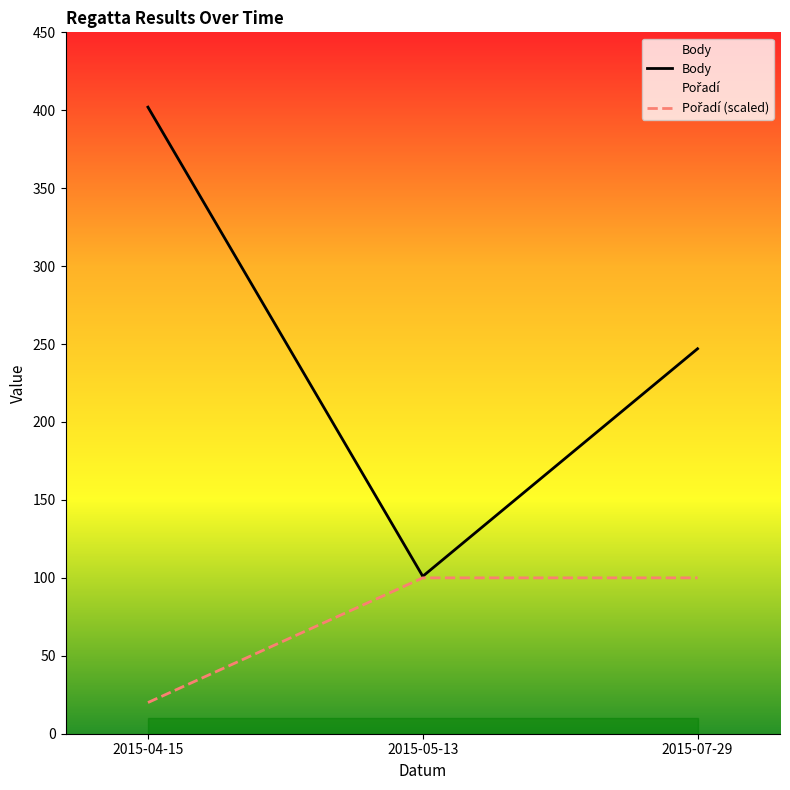

At which label does Pořadí (scaled) reach its peak?

2015-05-13